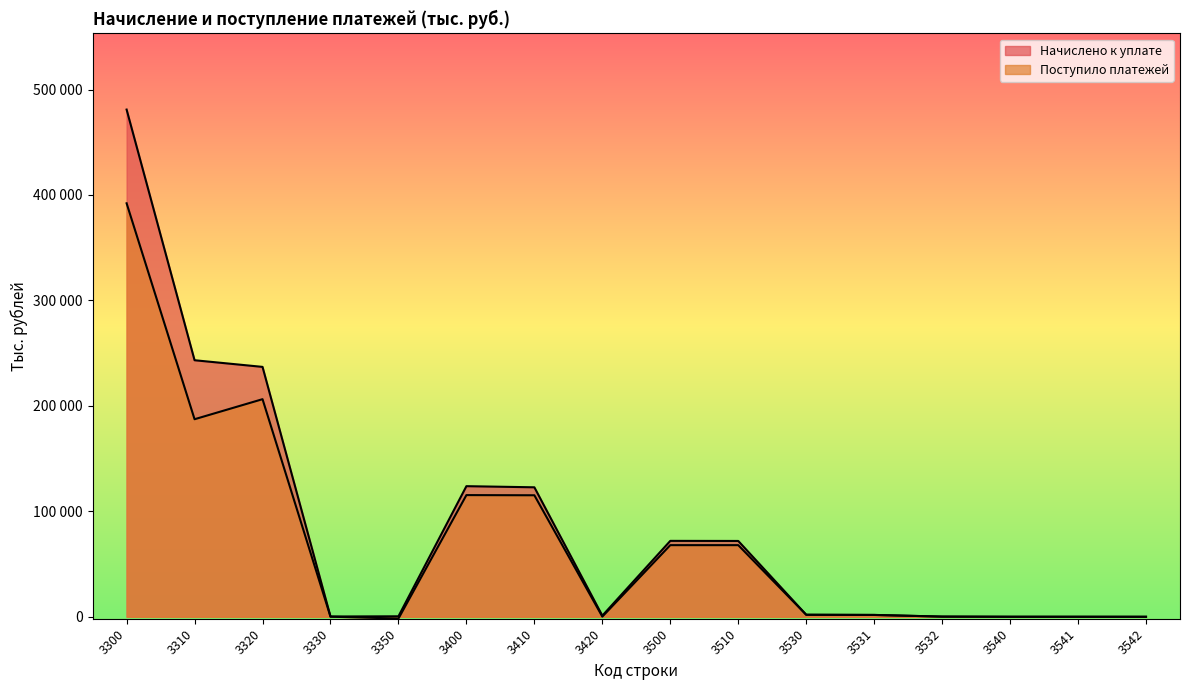

At which label does Начислено к уплате reach its minimum?

3542